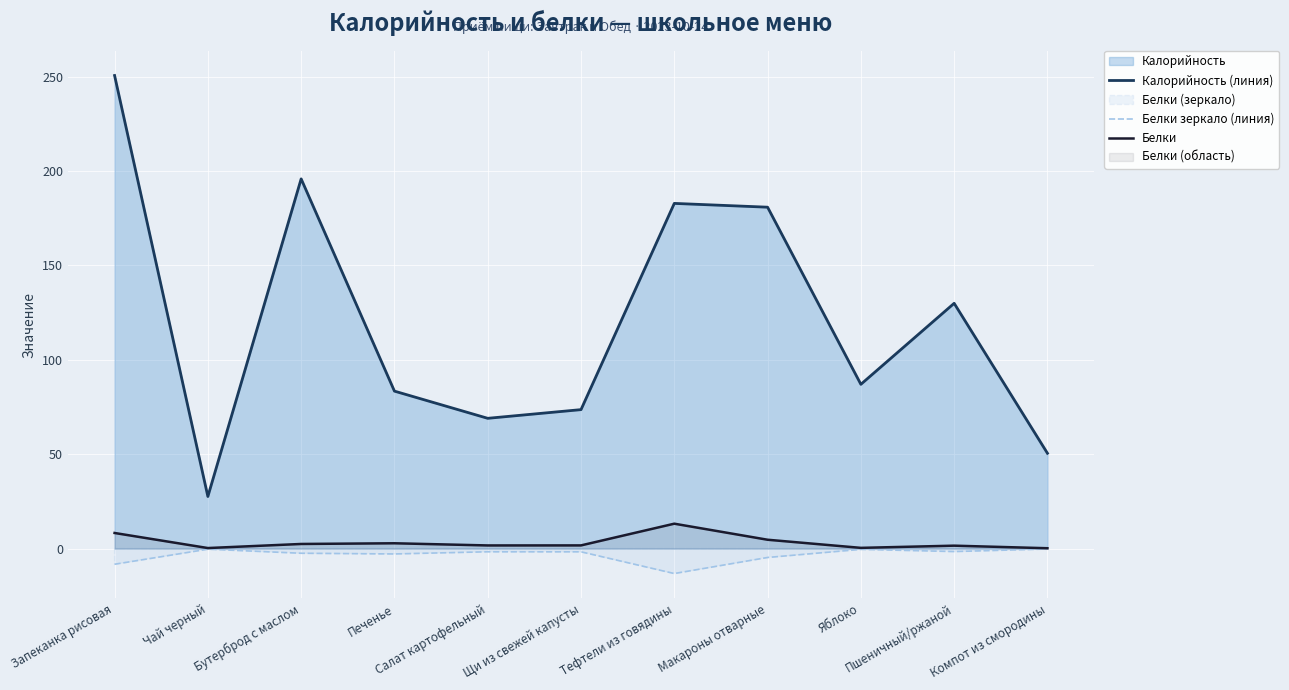

List the labels in order of Калорийность (линия) value, smallest first.

Чай черный, Компот из смородины, Салат картофельный, Щи из свежей капусты, Печенье, Яблоко, Пшеничный/ржаной, Макароны отварные, Тефтели из говядины, Бутерброд с маслом, Запеканка рисовая